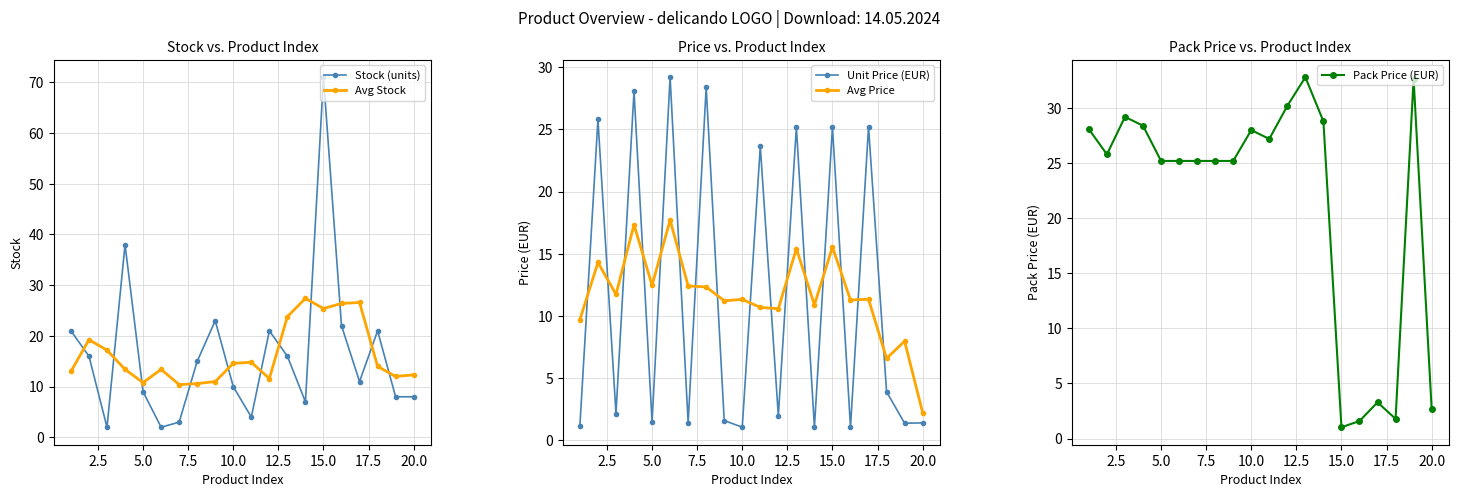

Which category has the highest value in the Stock (units) series?

15.0